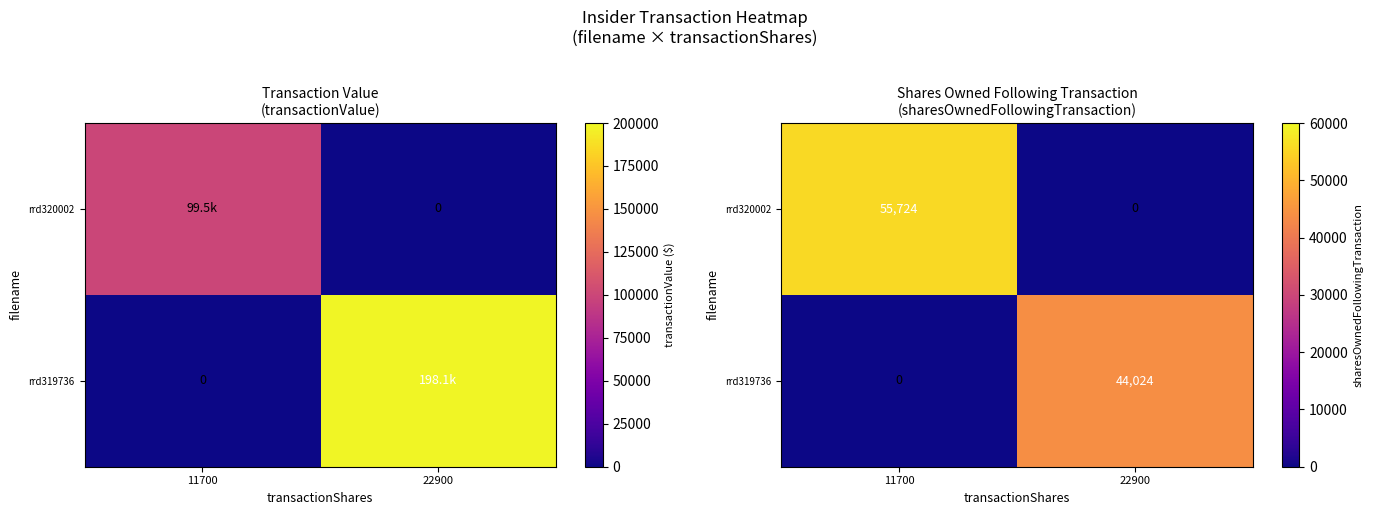

Is the value of rrd320002 at 22900 greater than the value of rrd319736 at 22900?

No